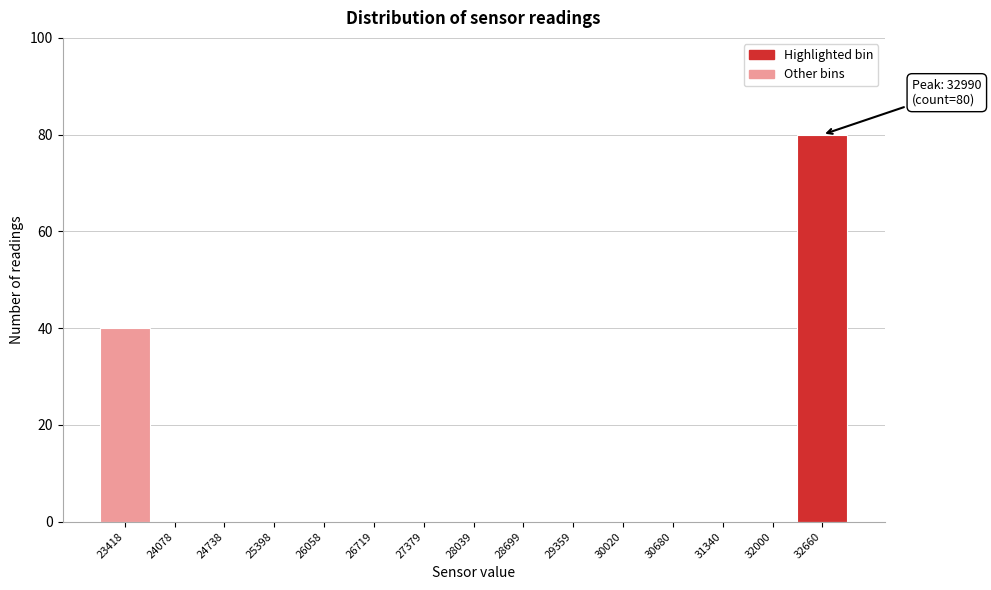

Reading left to right, transcribe all the data shown in this chart.

23418=40	24078=0	24738=0	25398=0	26058=0	26719=0	27379=0	28039=0	28699=0	29359=0	30020=0	30680=0	31340=0	32000=0	32660=80